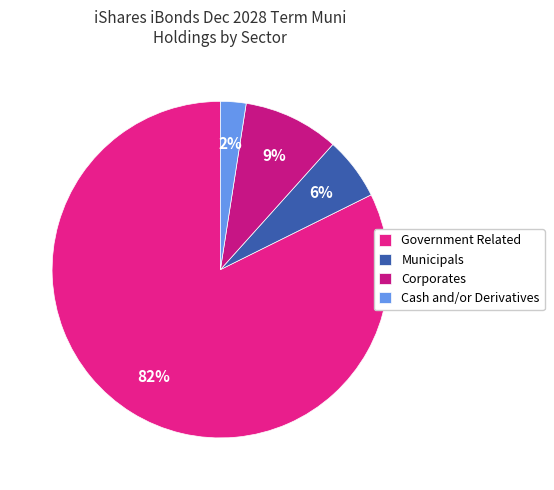

Which has a higher value, Cash and/or Derivatives or Corporates?

Corporates